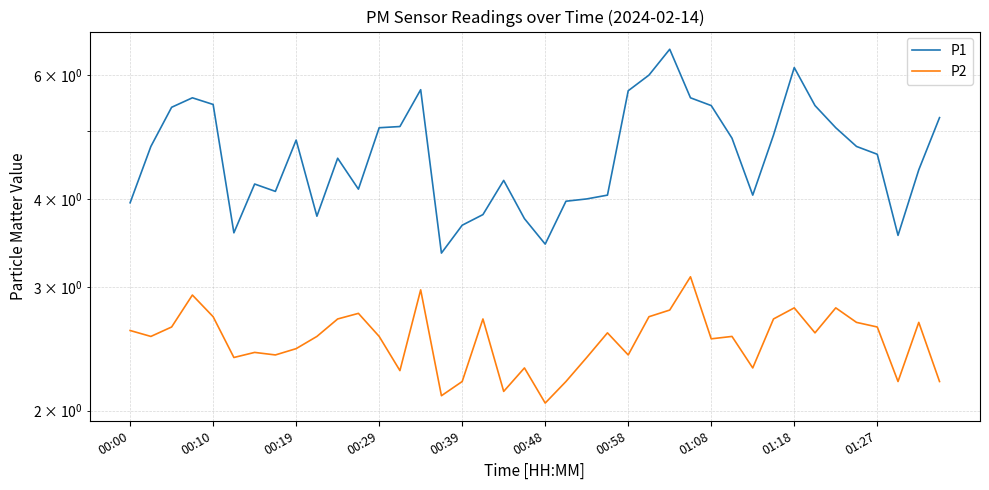

The value of P2 at 33 is 2.6. True or false?

True